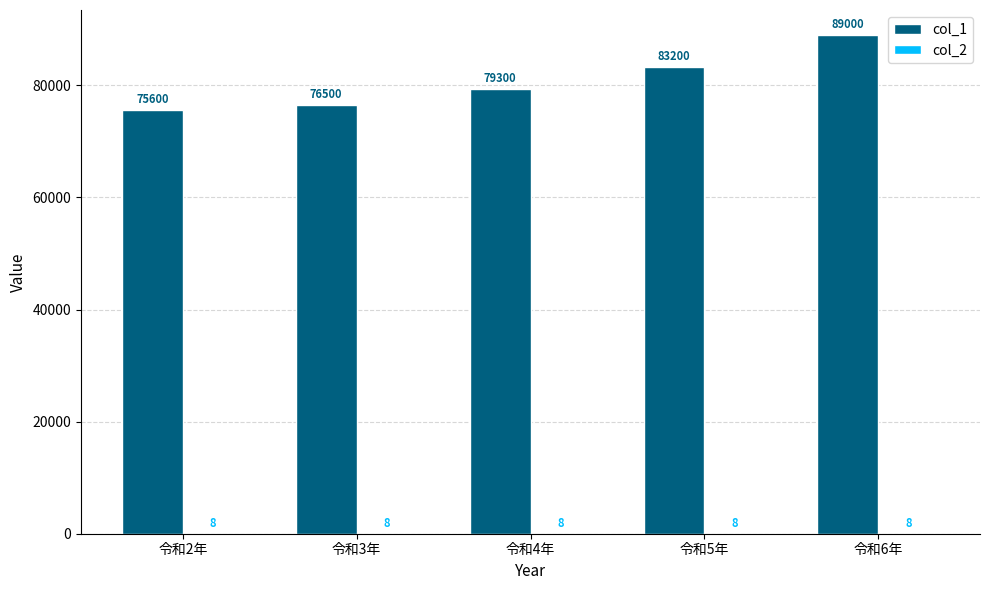

Which category has the highest value across all series?

令和6年